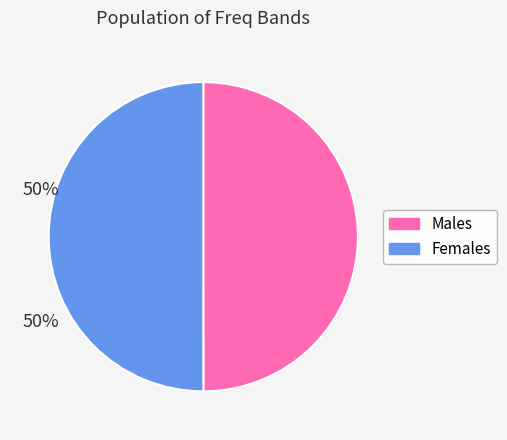

How many segments does this pie chart have?

2